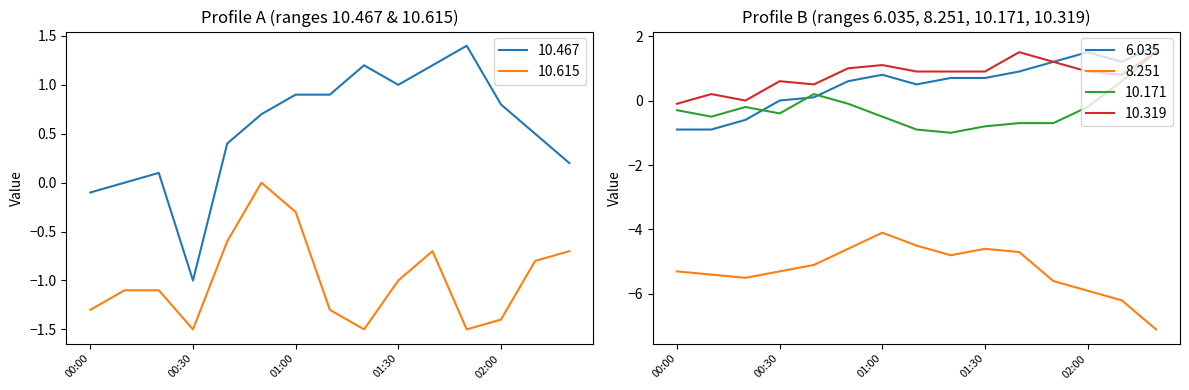

Where is the first local minimum for 10.615?

00:30